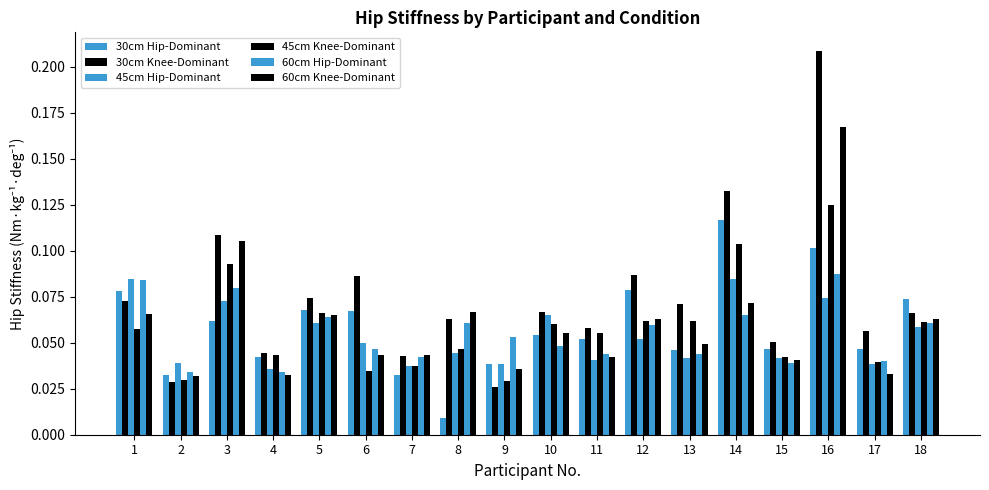

Count the number of data series in this chart.

6